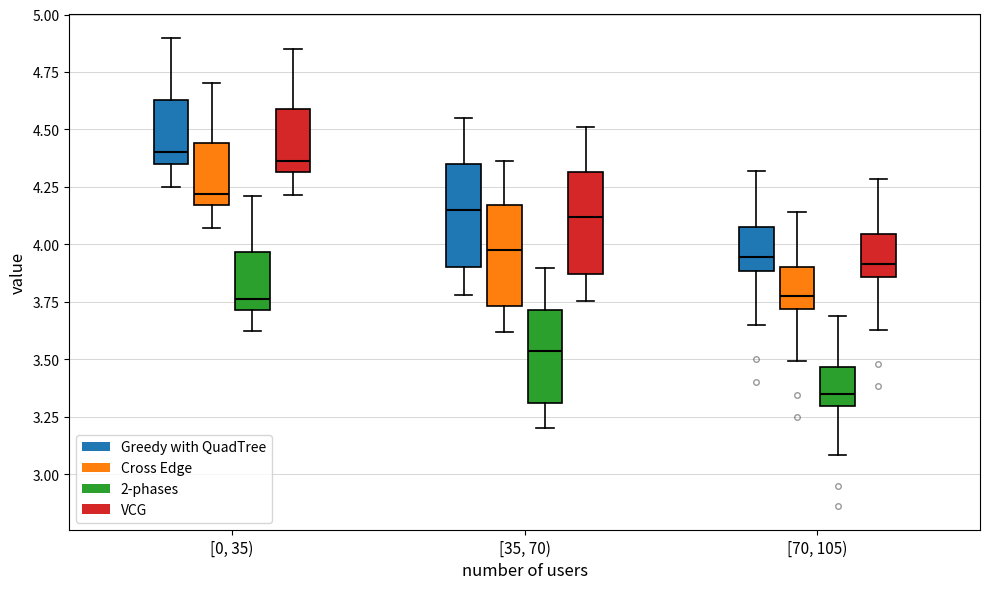

Reading left to right, read every box against the y-axis: the position of its median line, the range the box covers, and the ends of its whiskers. The values are not printed on the chart, so give them approximately, as read against the axis.

[0, 35) (Greedy with QuadTree): median 4.40, box 4.35 to 4.65, whiskers 4.25 to 4.90
[0, 35) (Cross Edge): median 4.20, box 4.15 to 4.45, whiskers 4.05 to 4.70
[0, 35) (2-phases): median 3.75, box 3.70 to 3.95, whiskers 3.65 to 4.20
[0, 35) (VCG): median 4.35, box 4.30 to 4.60, whiskers 4.20 to 4.85
[35, 70) (Greedy with QuadTree): median 4.15, box 3.90 to 4.35, whiskers 3.80 to 4.55
[35, 70) (Cross Edge): median 4.00, box 3.75 to 4.15, whiskers 3.60 to 4.35
[35, 70) (2-phases): median 3.55, box 3.30 to 3.70, whiskers 3.20 to 3.90
[35, 70) (VCG): median 4.10, box 3.85 to 4.30, whiskers 3.75 to 4.50
[70, 105) (Greedy with QuadTree): median 3.95, box 3.90 to 4.10, whiskers 3.65 to 4.30
[70, 105) (Cross Edge): median 3.80, box 3.70 to 3.90, whiskers 3.50 to 4.15
[70, 105) (2-phases): median 3.35, box 3.30 to 3.45, whiskers 3.10 to 3.70
[70, 105) (VCG): median 3.90, box 3.85 to 4.05, whiskers 3.65 to 4.30